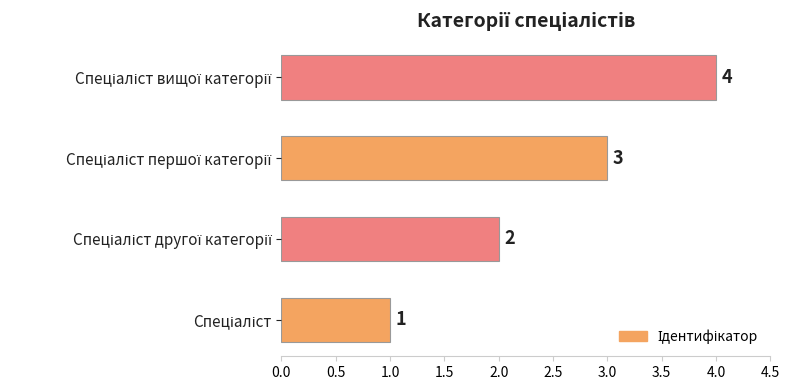

What is the maximum value shown in the chart?

4